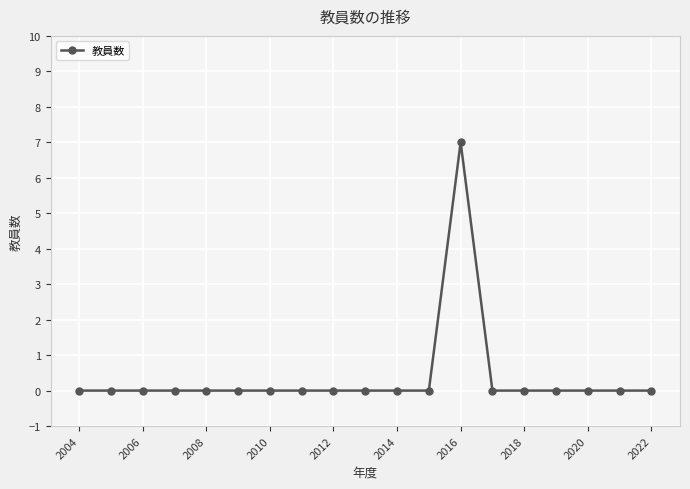

How many points are higher than both their immediate neighbors (excluding endpoints)?

1